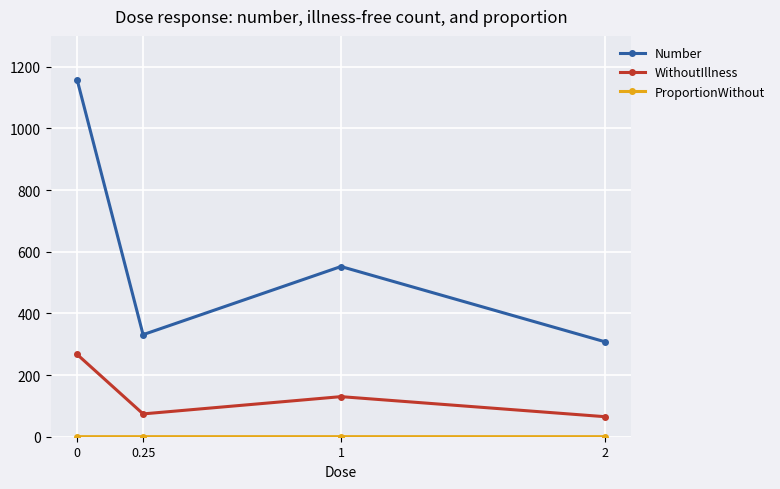

Count the number of categories in the chart.

4